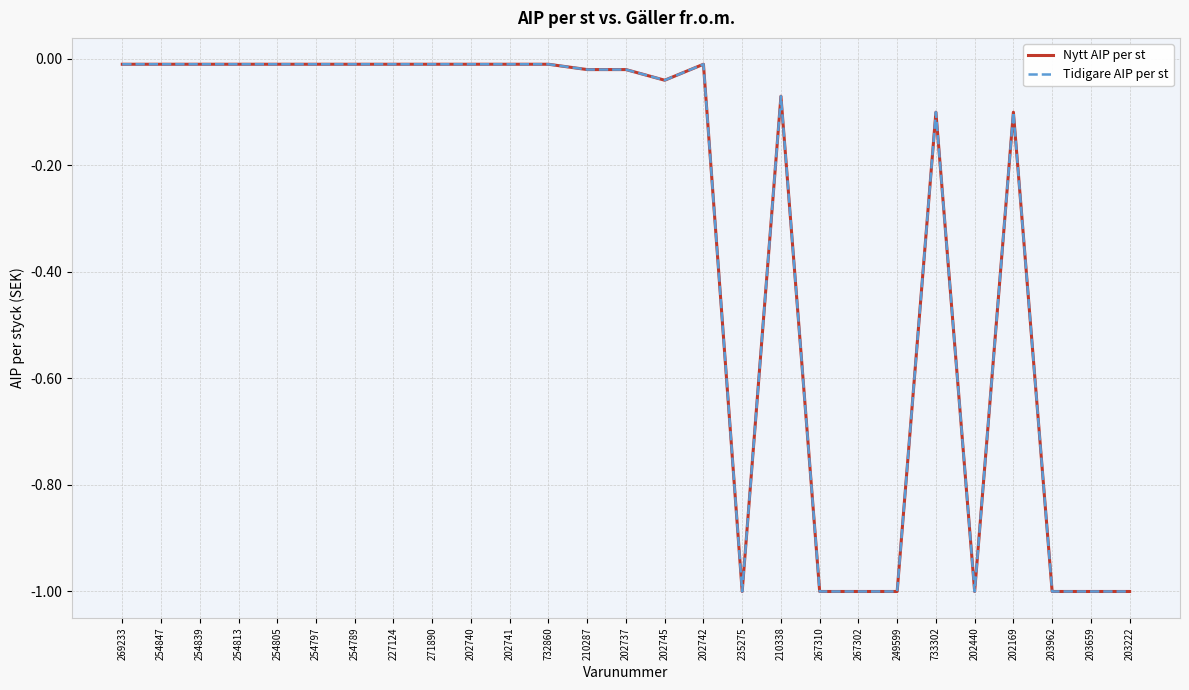

Between 254805 and 271890, which is larger?

254805